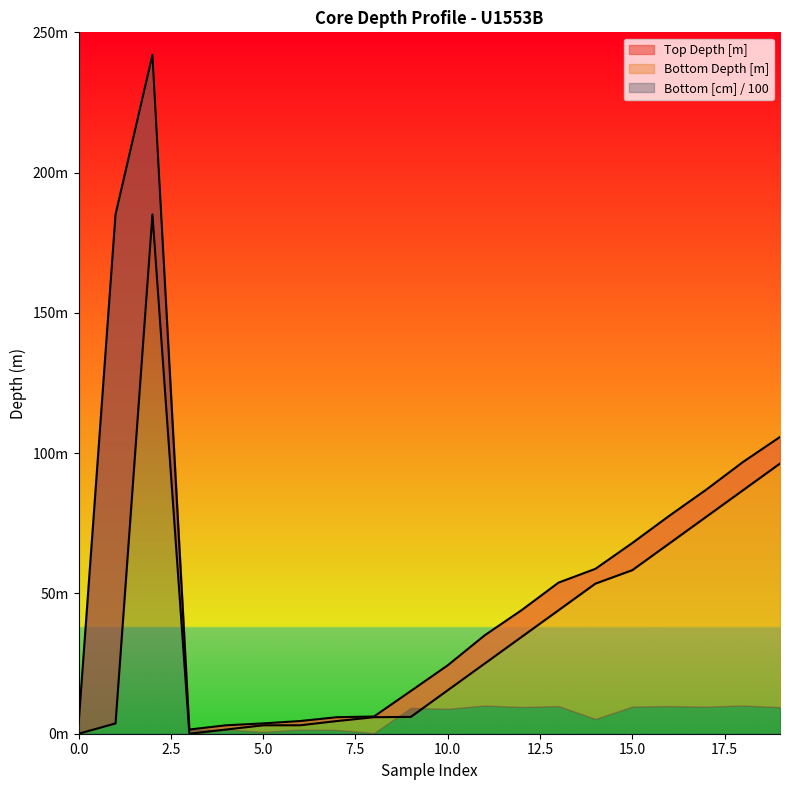

What is the greatest value displayed?

242.0